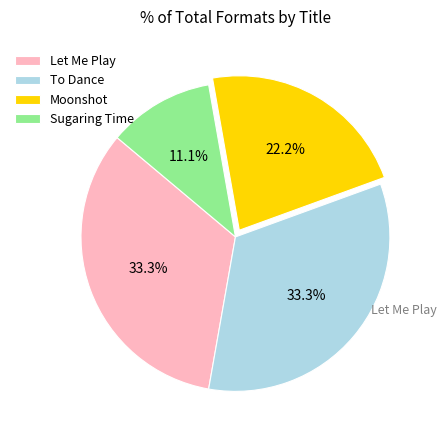

Count the number of slices in the pie.

4